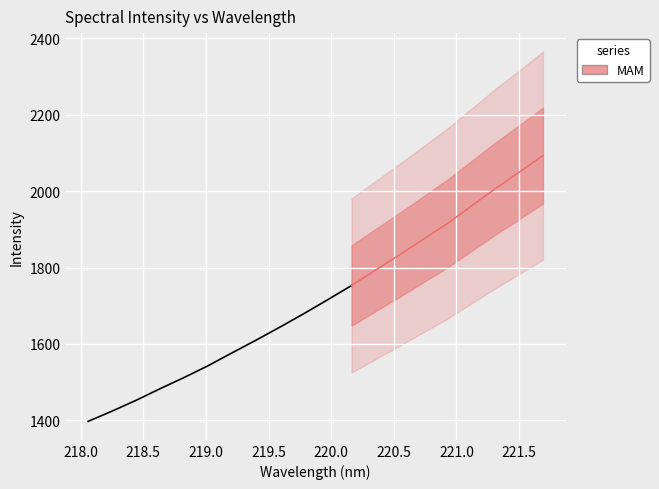

How many lines are shown in the chart?

1